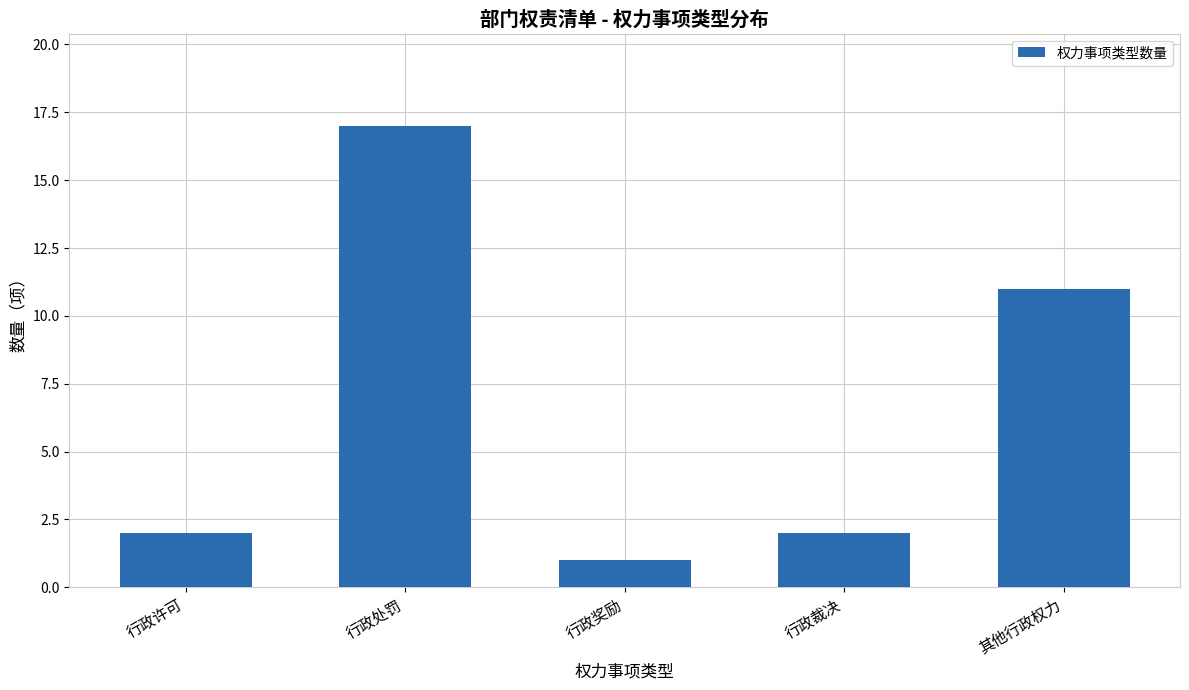

What is the label of the 4th bar from the left?

行政裁决